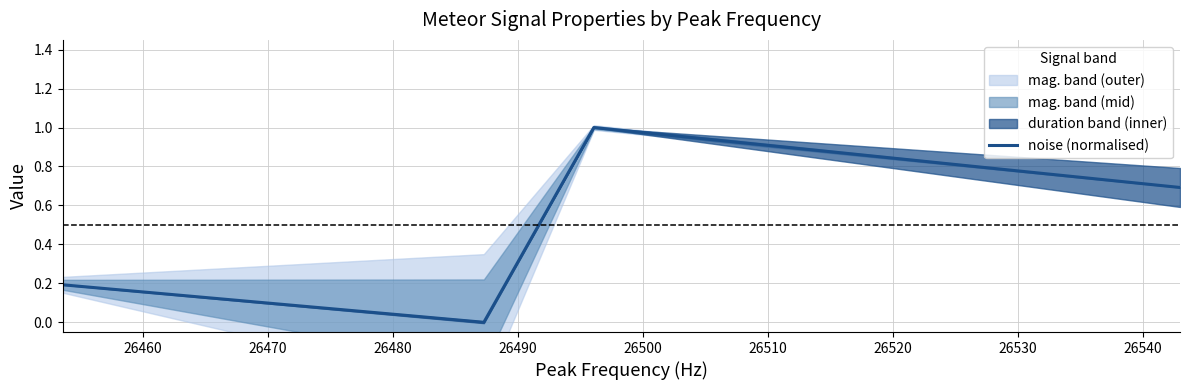

What is the maximum value for noise (normalised)?

1.0